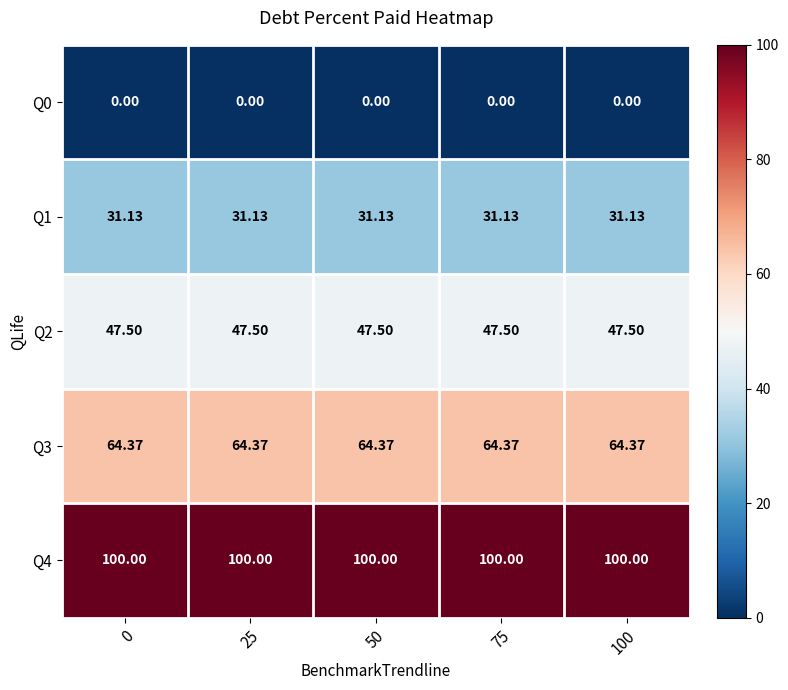

At how many categories does at least one series exceed 33?

5